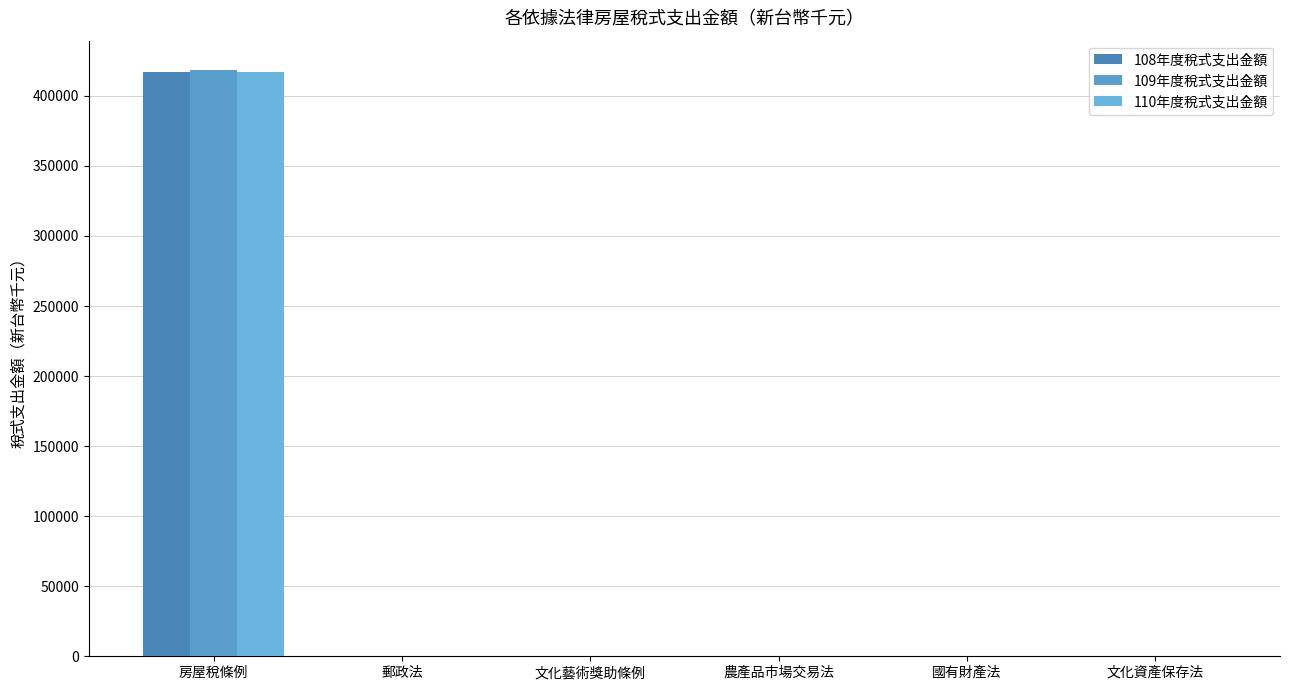

Rank the series by their average value, from highest to lowest.

109年度稅式支出金額, 110年度稅式支出金額, 108年度稅式支出金額